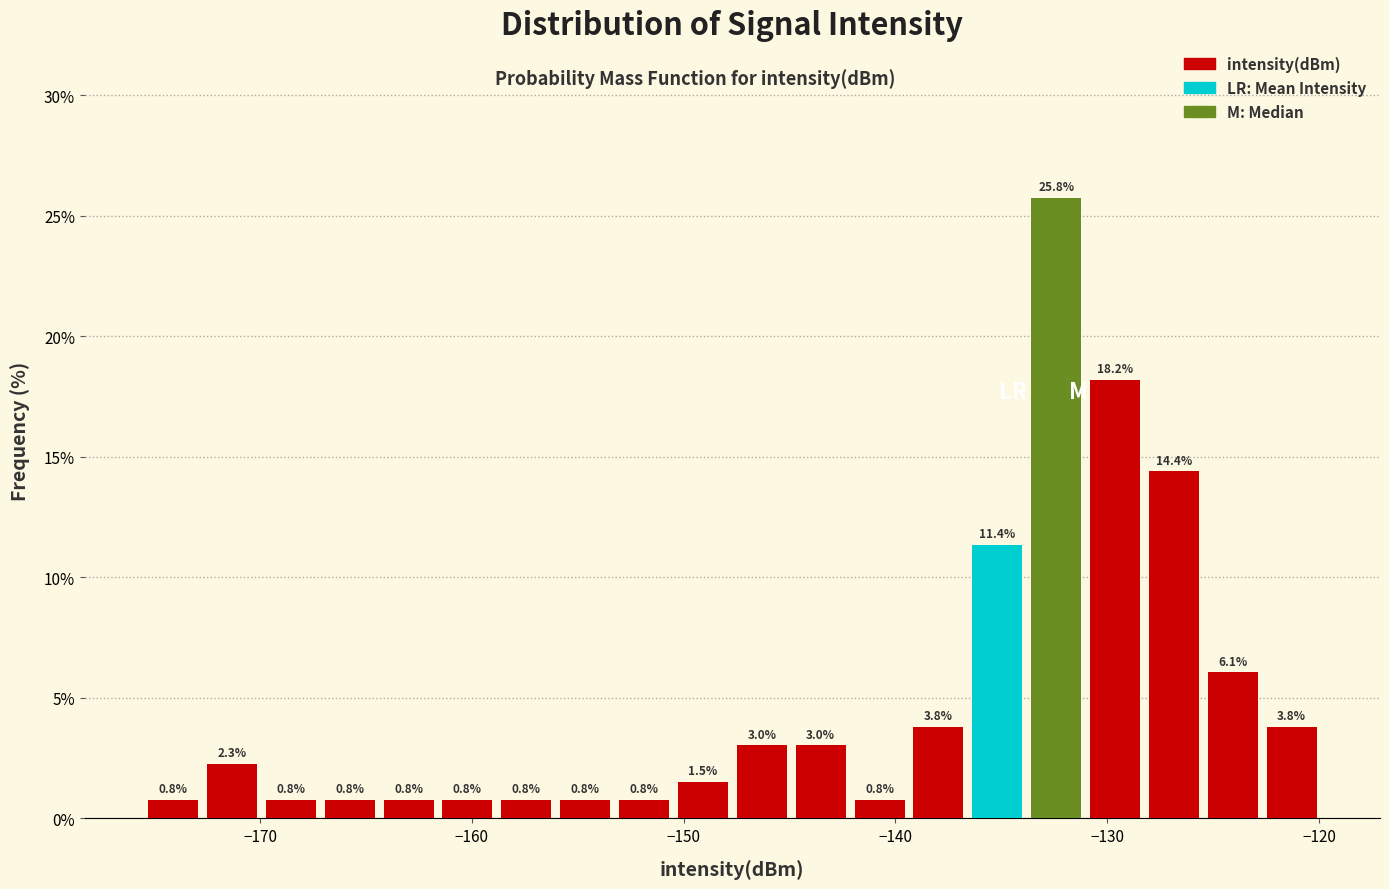

Read against the x-axis, roughly where is the centre of the tallest bar?

-132